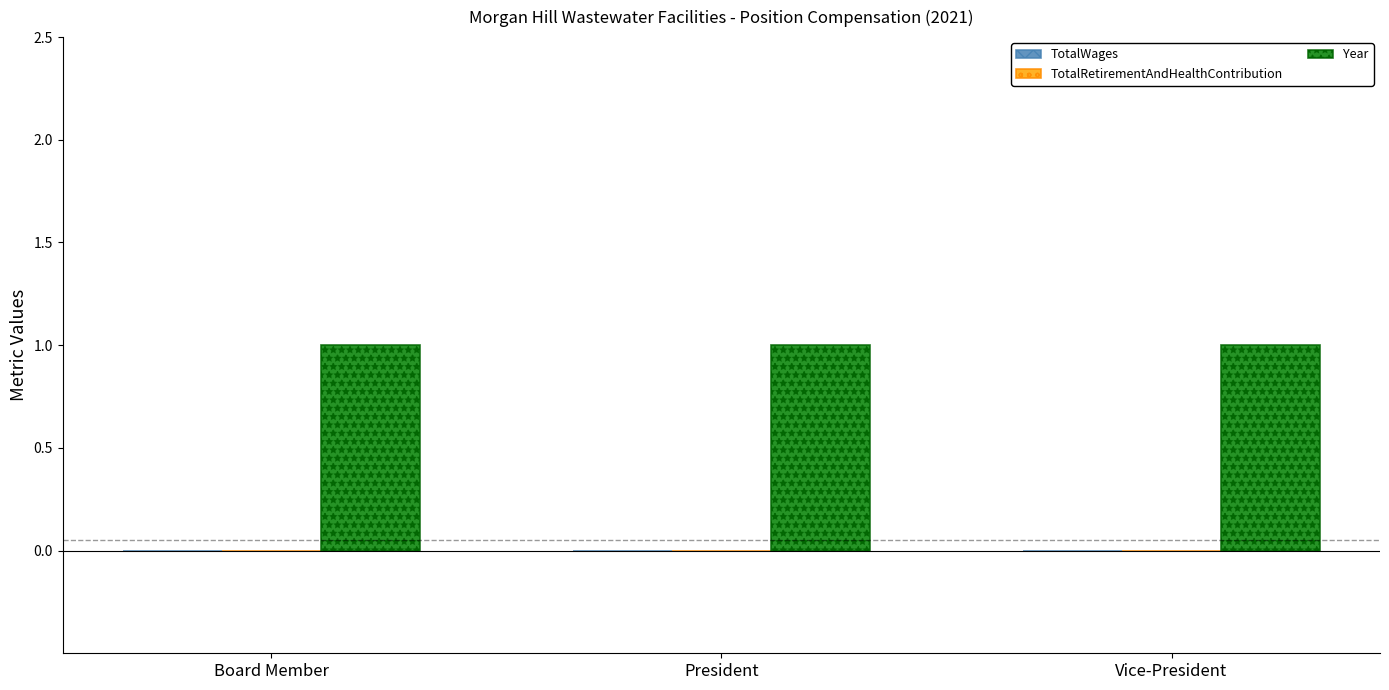

What is the value of the Year bar at the 1st from the left?

1